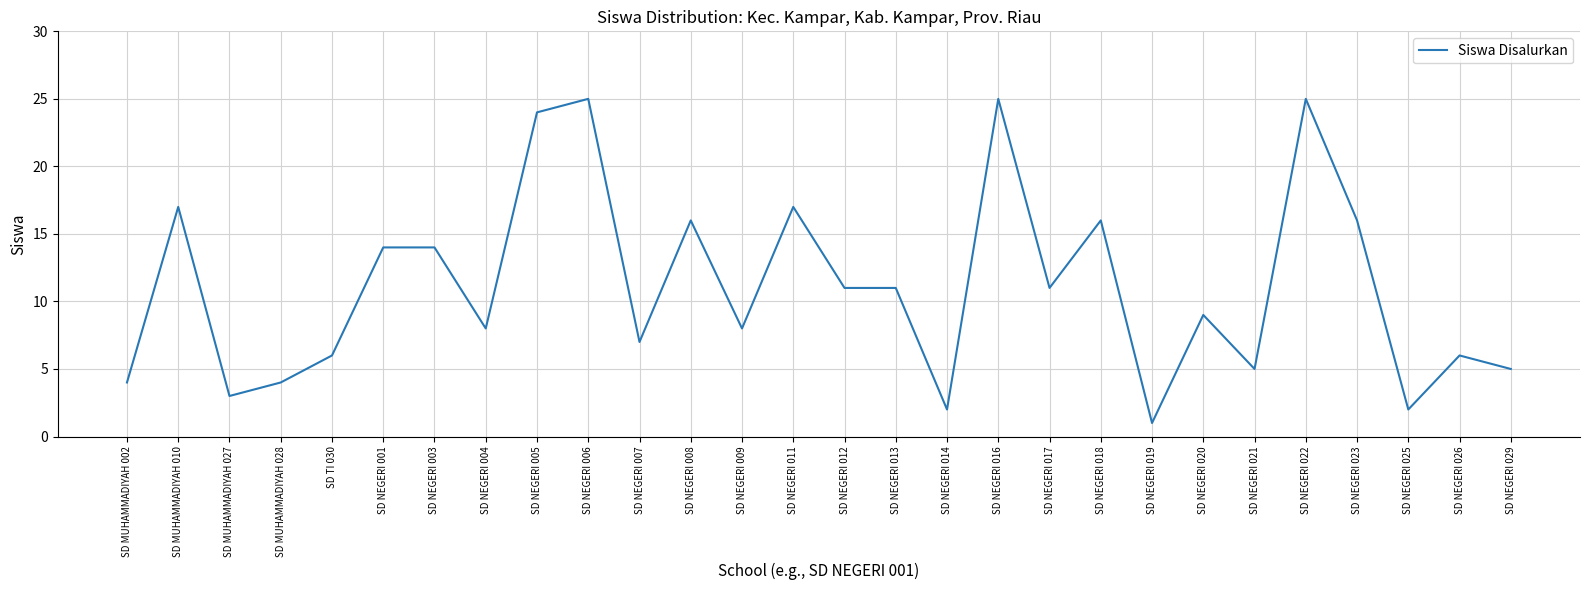

What is the change in value from SD MUHAMMADIYAH 027 to SD NEGERI 021?

+2